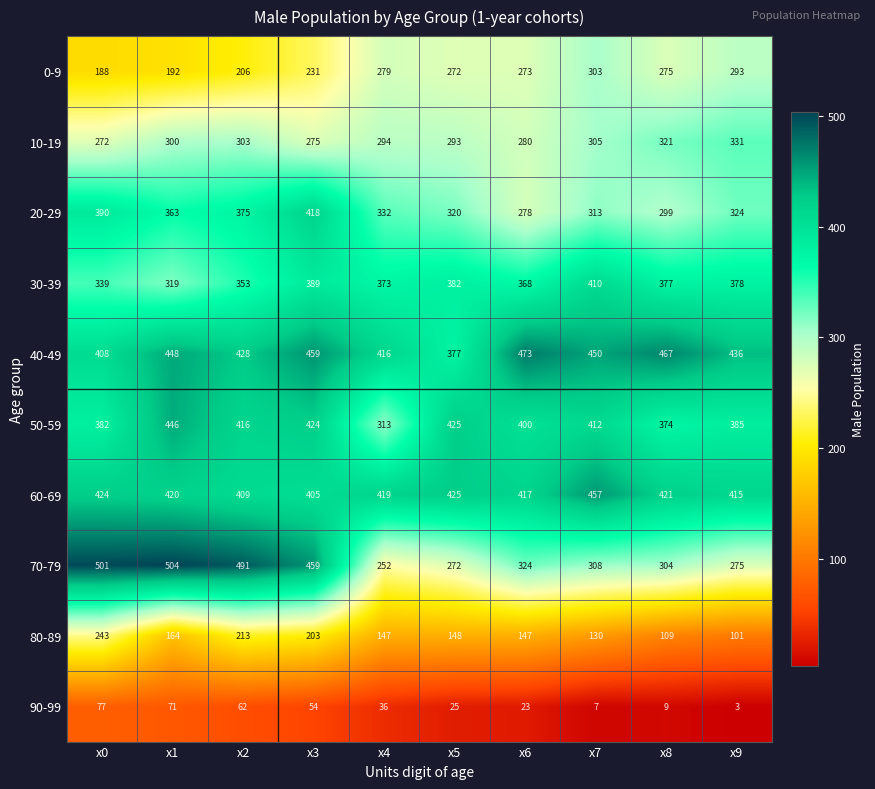

What is the average value of the 20-29 series?

341